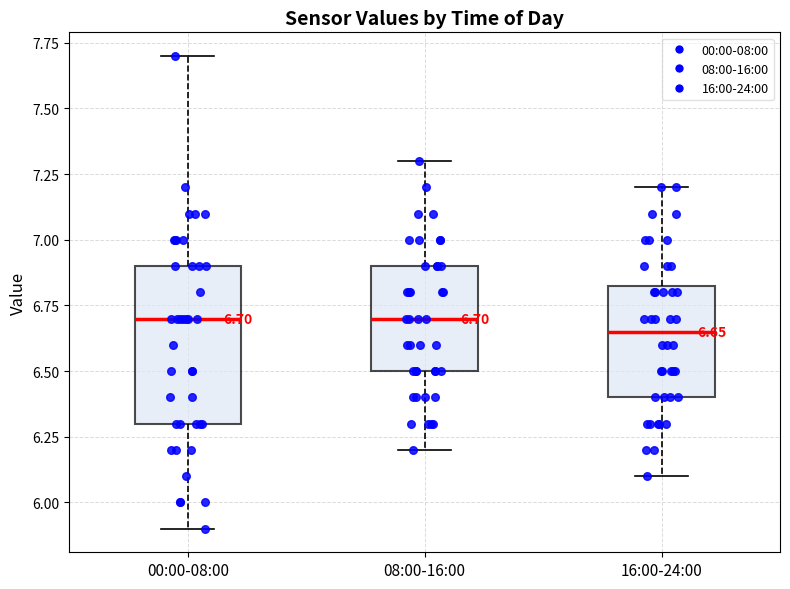

Comparing the boxes themselves (not the whiskers), which one is the tallest?

00:00-08:00